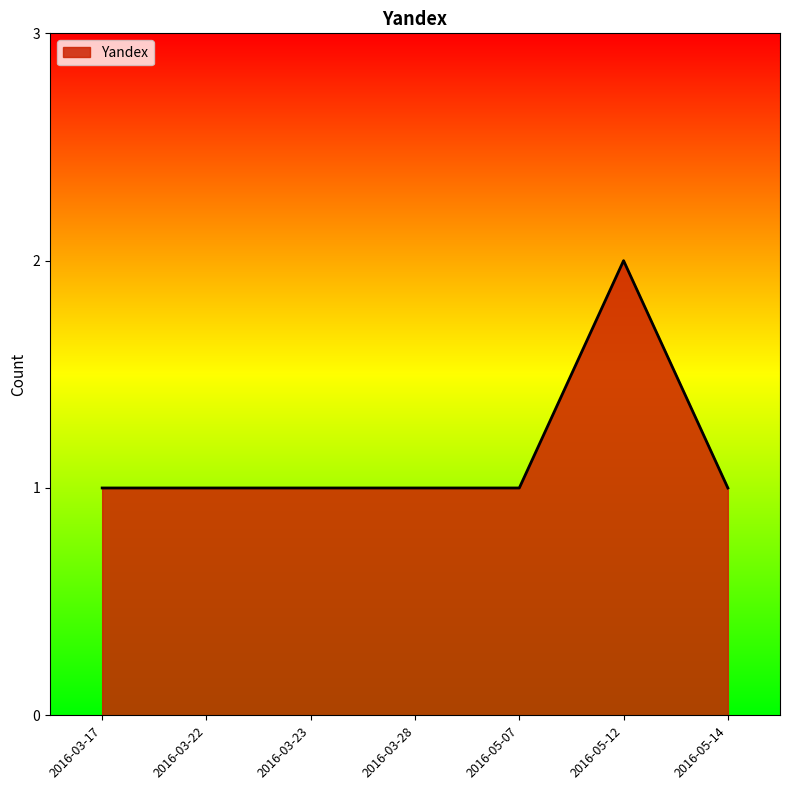

What is the smallest value displayed?

1